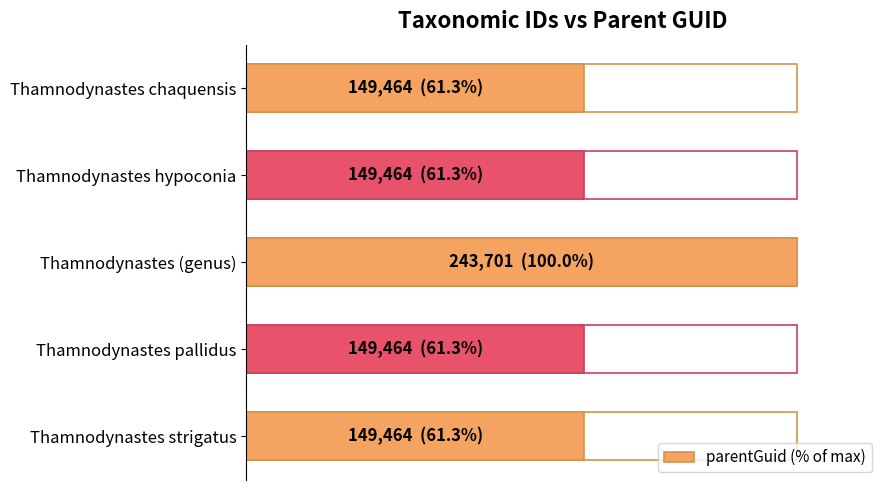

True or false: the data shows 24.2 at Thamnodynastes hypoconia.

False